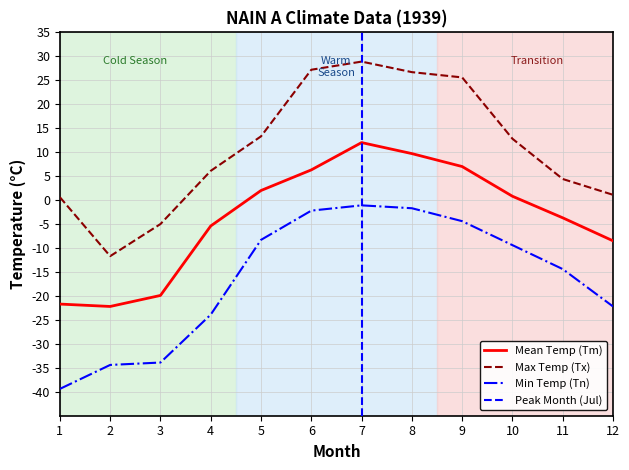

What is the difference between the Tm values at 4 and 12?

3.1